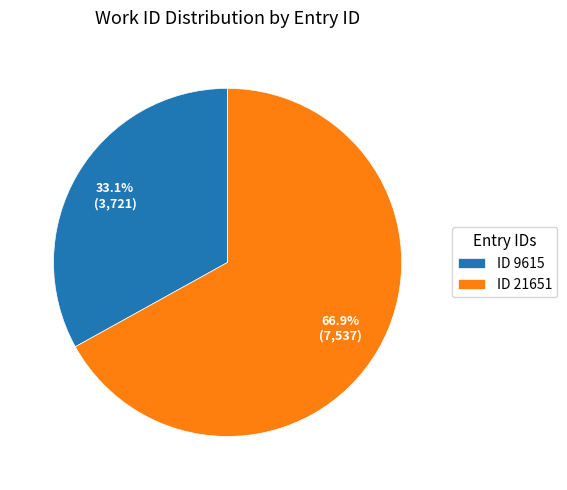

Approximately how many times larger is the value at ID 9615 compared to ID 21651?

0.5